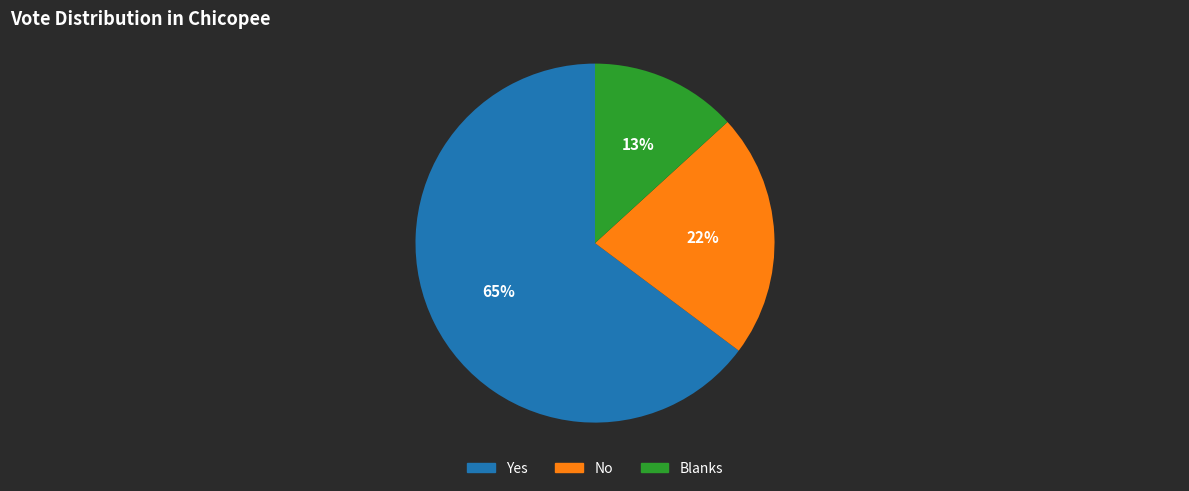

True or false: Blanks accounts for 13% of the total.

True